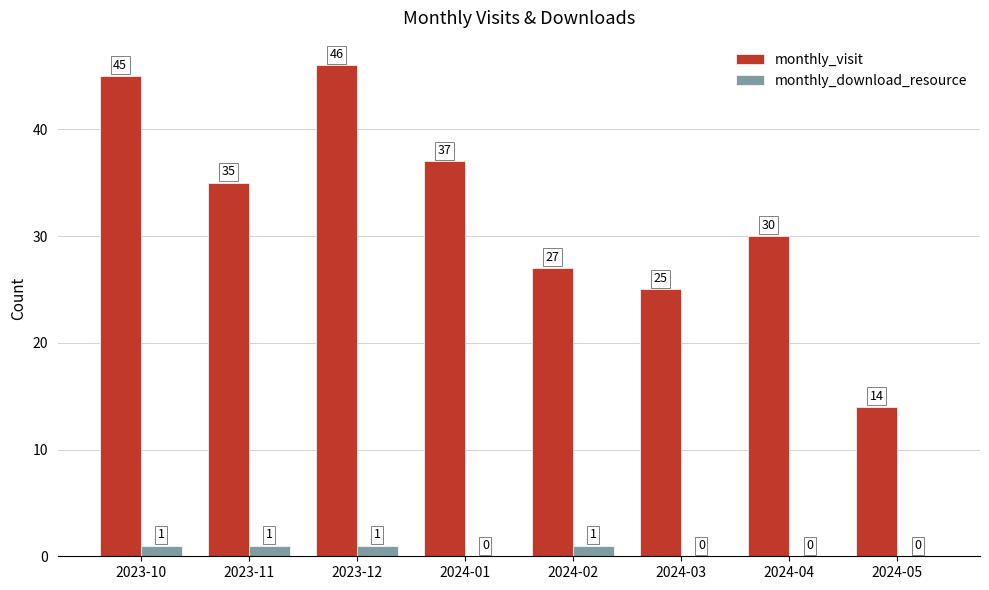

Where is monthly_visit nearest to the value 30?

2024-04